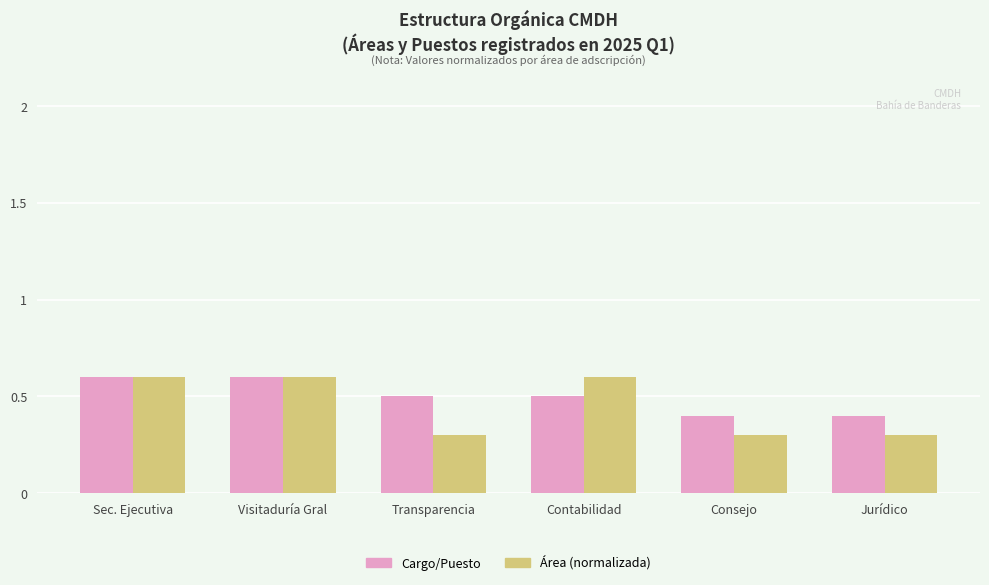

Is it true that Área (normalizada) equals 0.3 at Consejo?

True